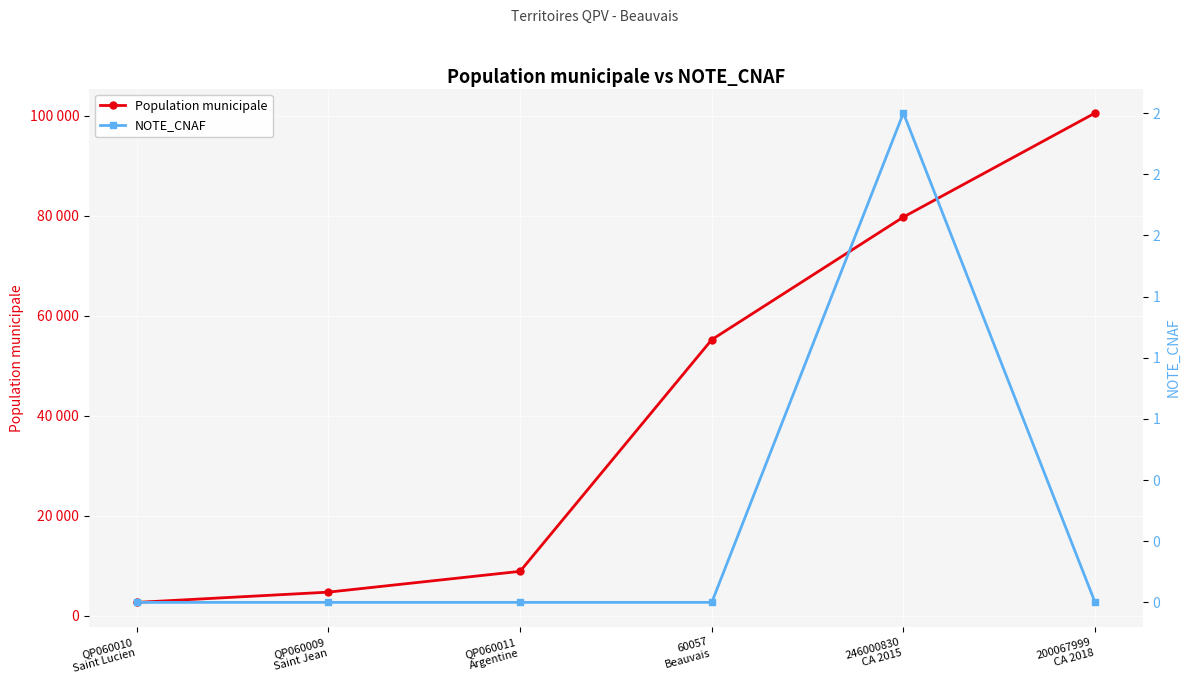

What position from the left is QP060010
Saint Lucien?

1